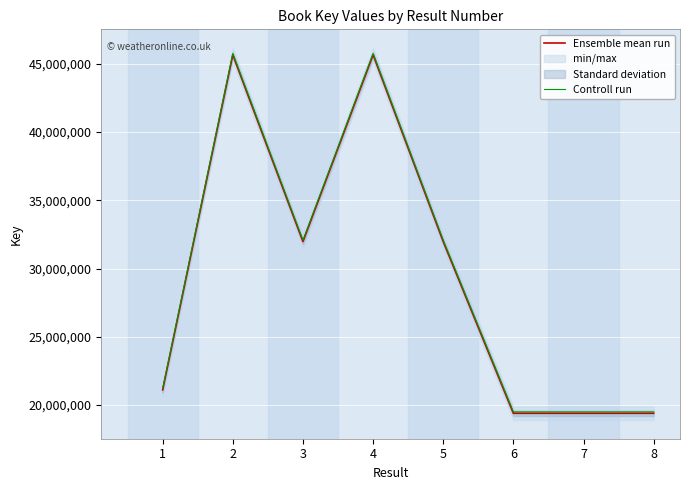

How many data points in Controll run are less than 32073443?

4